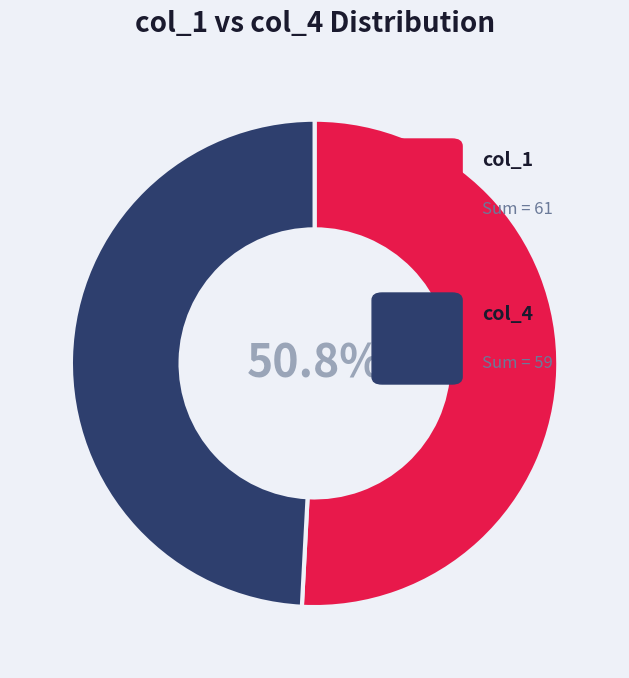

Is there a majority slice in this chart?

Yes